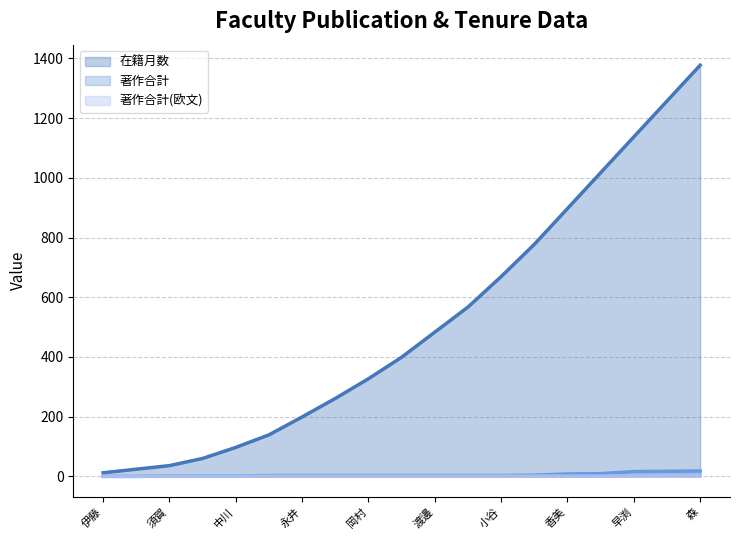

What is the greatest value displayed?

1377